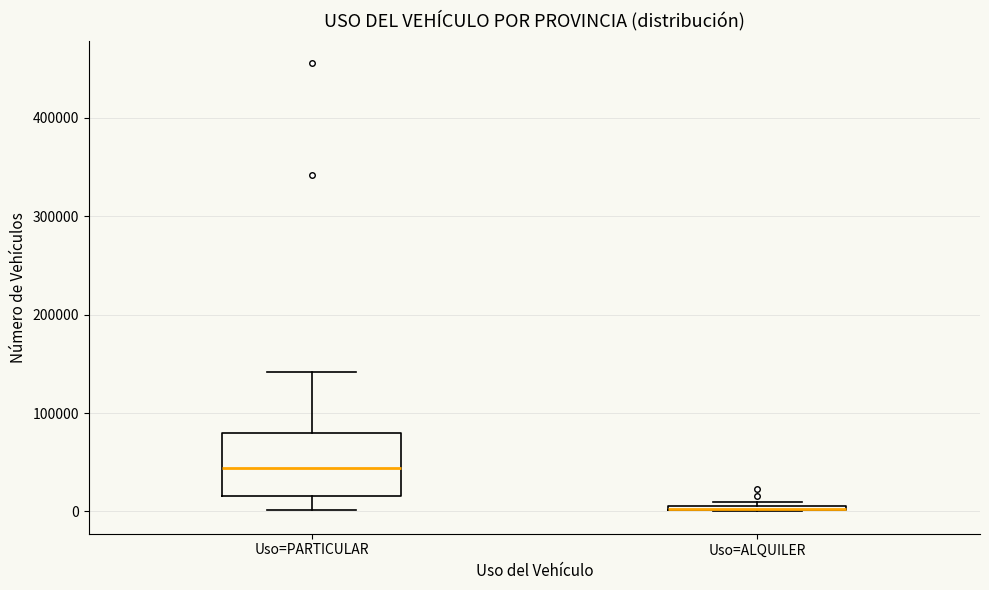

Comparing the boxes themselves (not the whiskers), which one is the tallest?

Uso=PARTICULAR